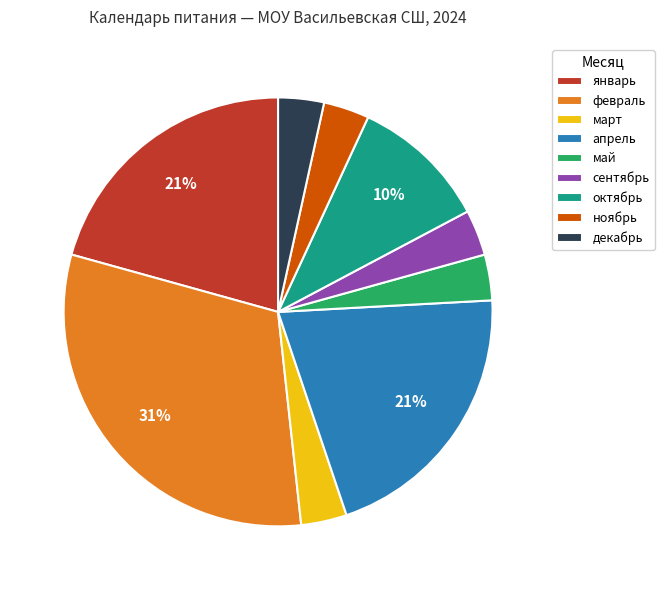

How many segments does this pie chart have?

9